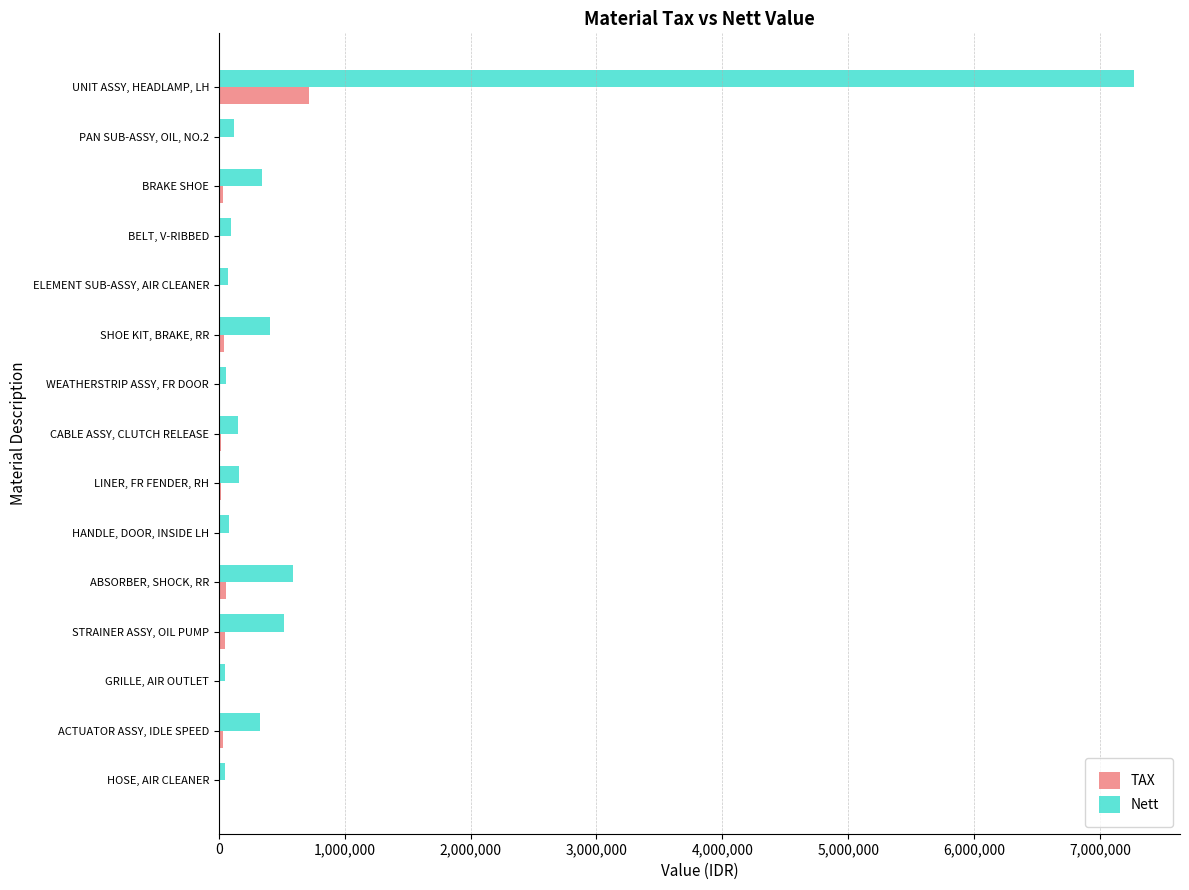

What is the maximum value shown in the chart?

7272018